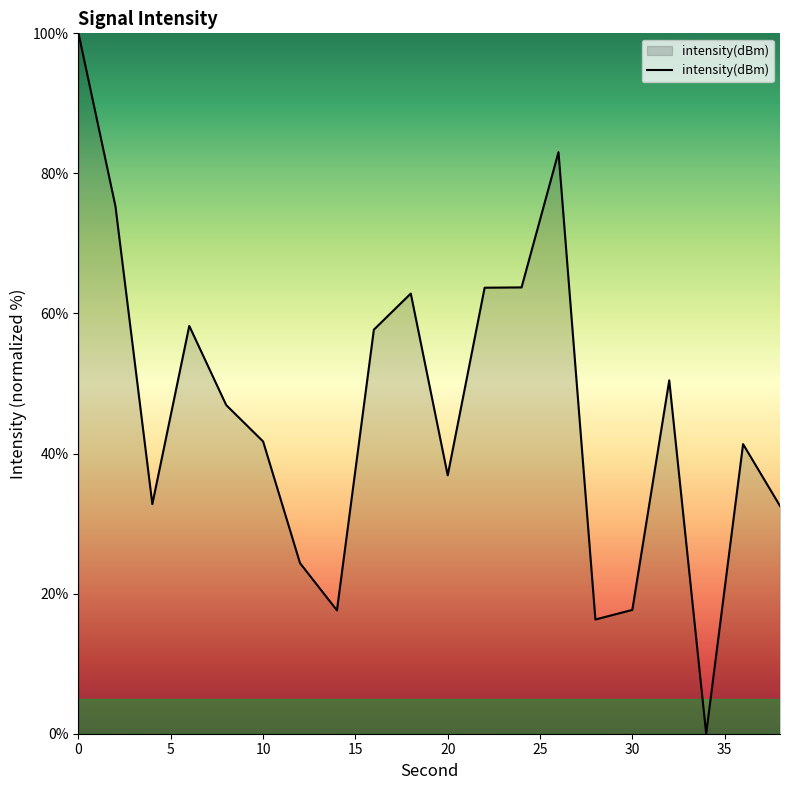

What is the difference between the maximum and minimum values?

100.0